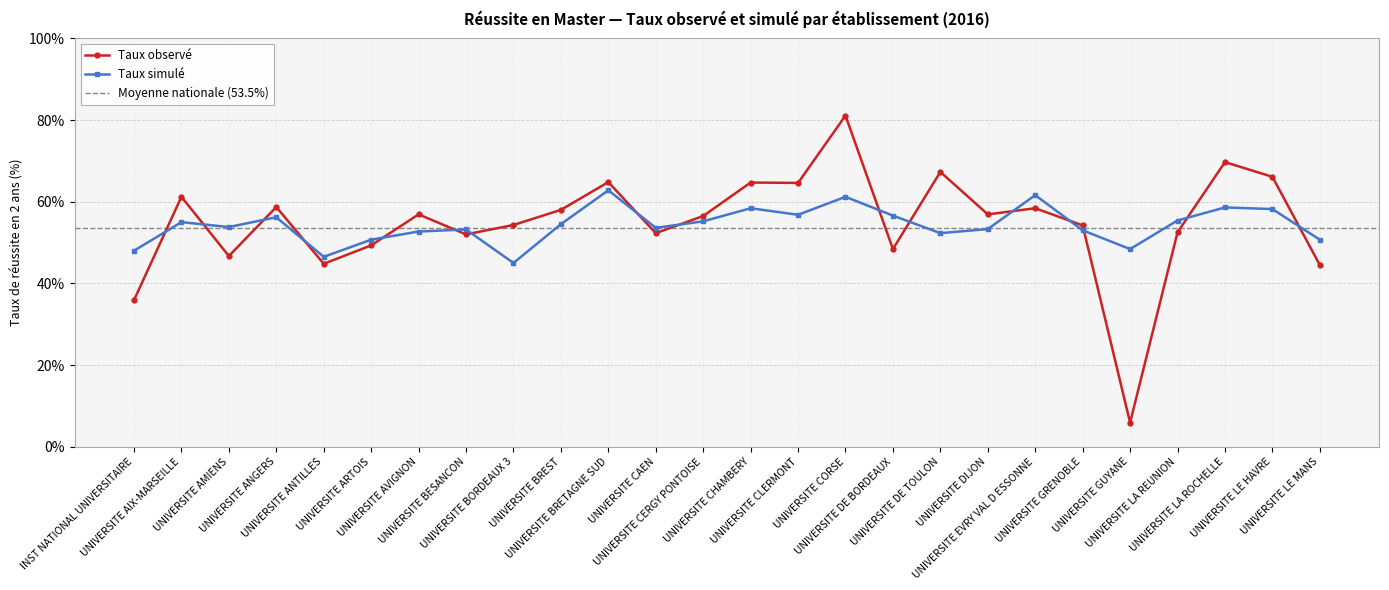

How many distinct data groups are displayed?

2